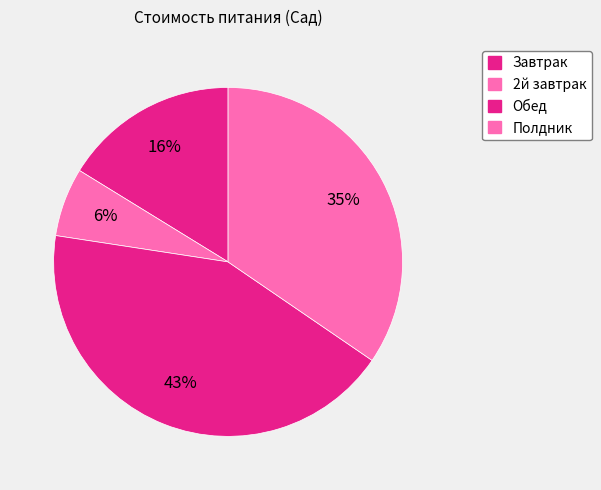

How many slices are in this pie chart?

4